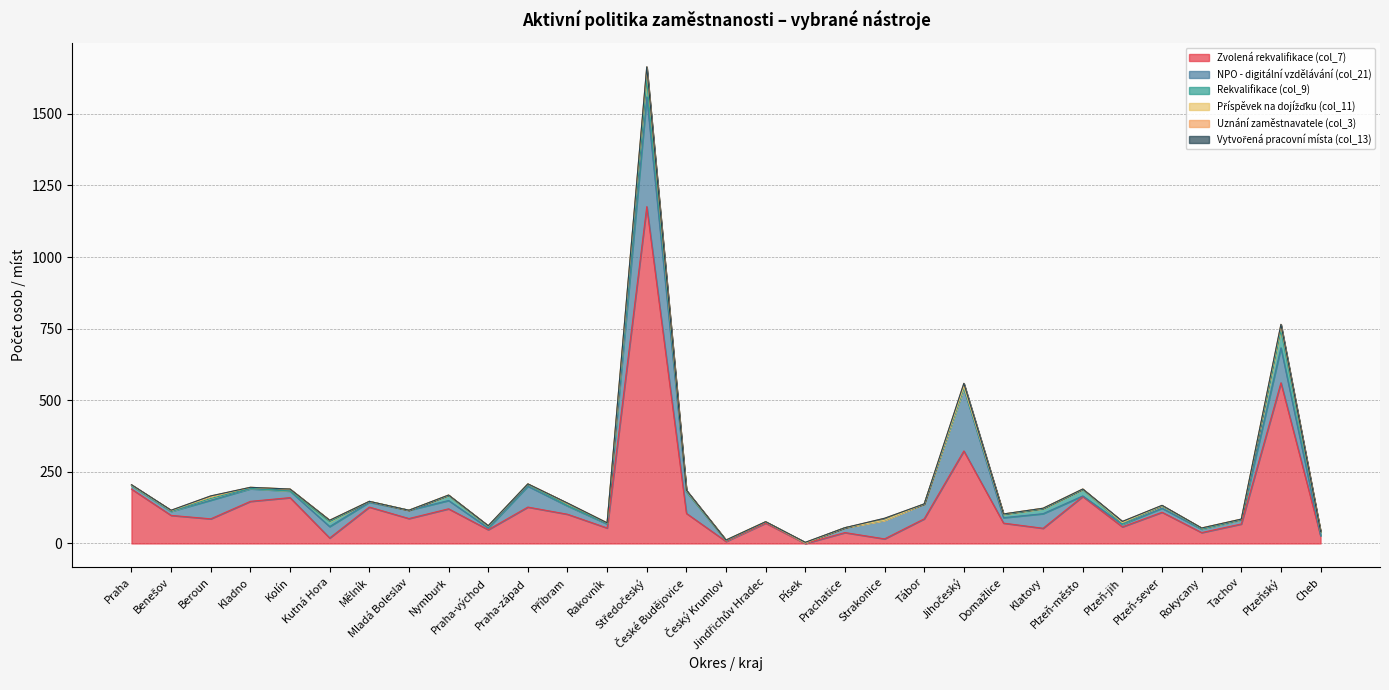

What position from the right is Plzeňský?

2